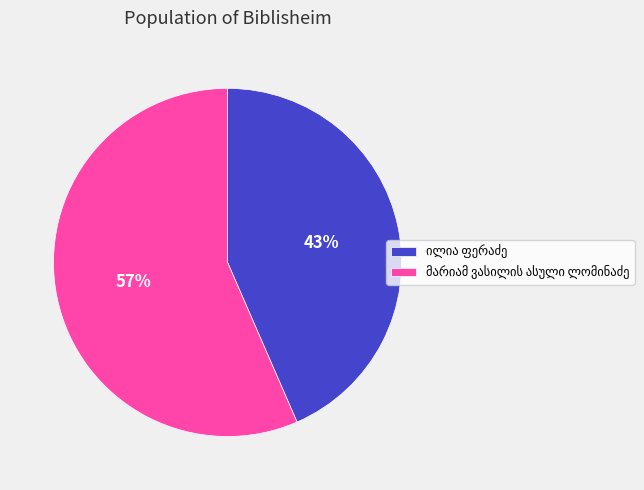

To the nearest percent, what is the average slice percentage?

50%